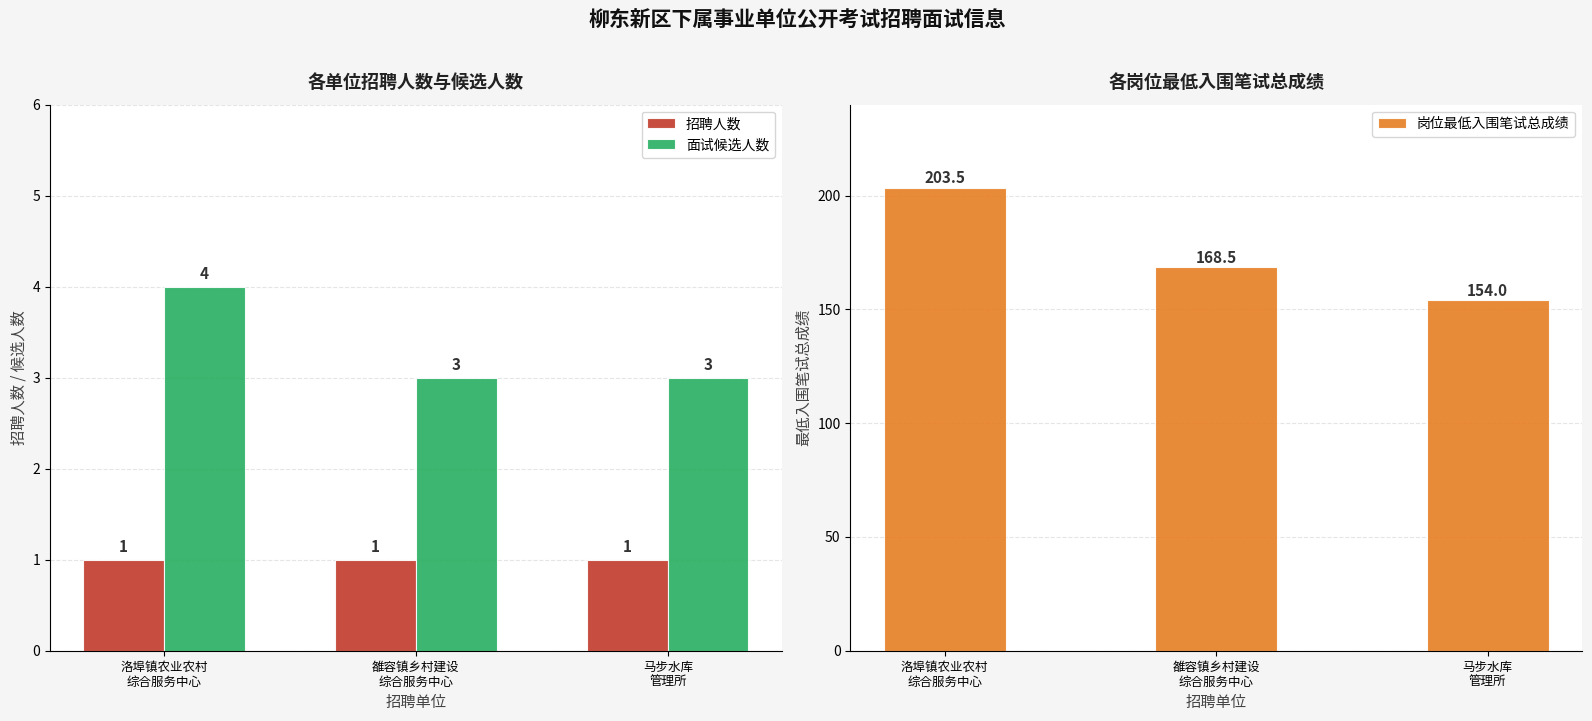

Which series changed the most between 雒容镇乡村建设
综合服务中心 and 马步水库
管理所?

岗位最低入围笔试总成绩